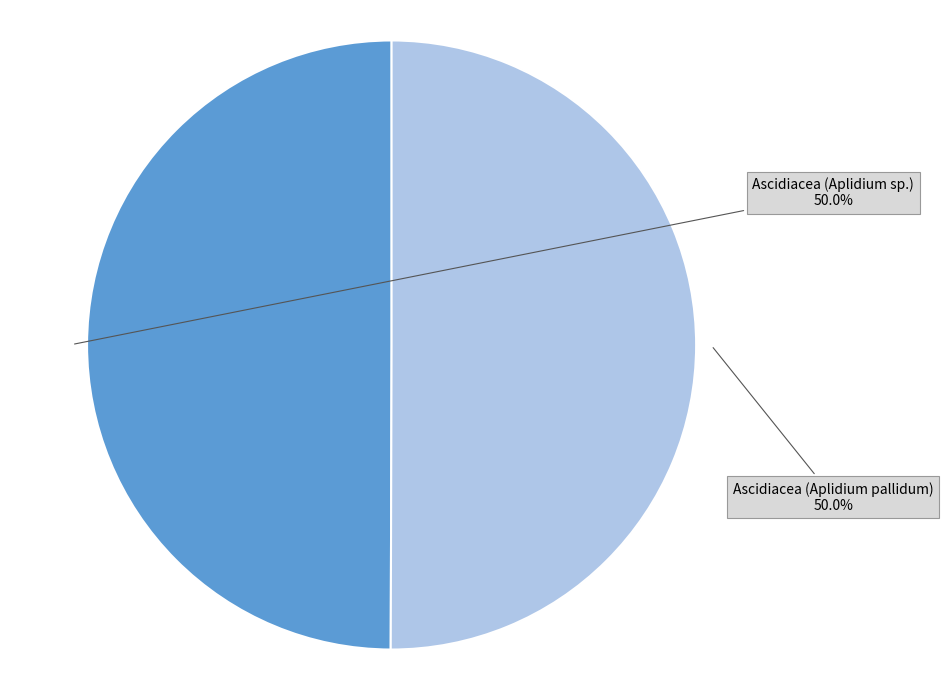

To the nearest percent, what is the average slice percentage?

50%